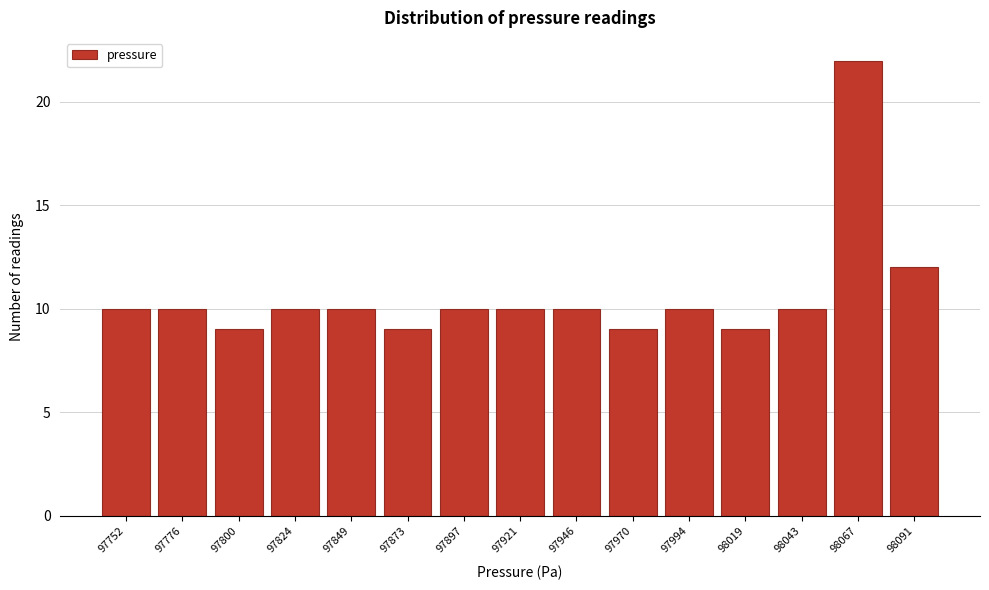

Reading left to right, transcribe all the data shown in this chart.

97752=10	97776=10	97800=9	97824=10	97849=10	97873=9	97897=10	97921=10	97946=10	97970=9	97994=10	98019=9	98043=10	98067=22	98091=12